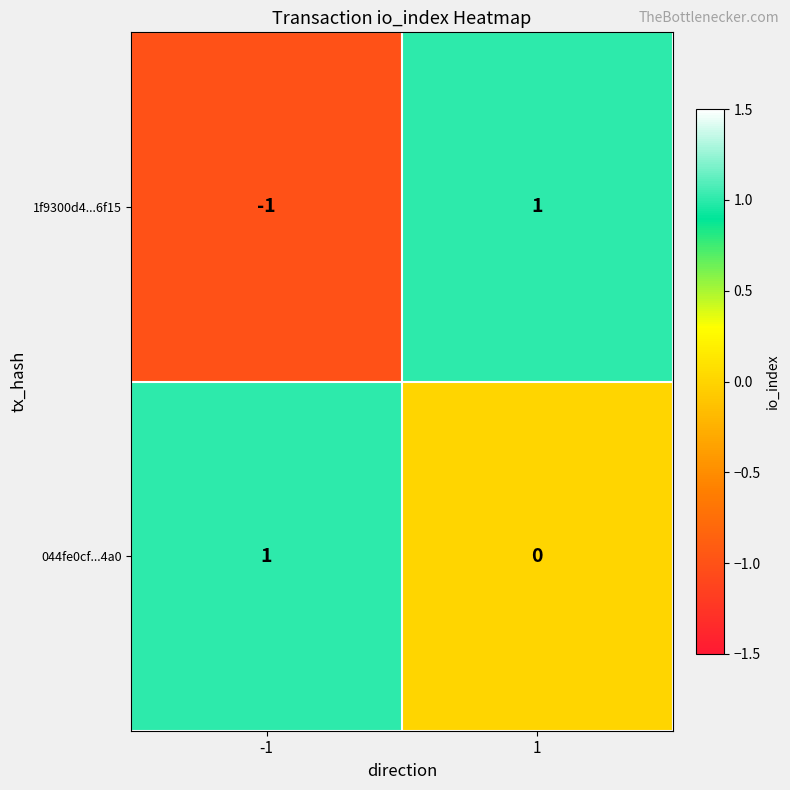

The 1f9300d4...6f15 series shows 1 at 1. True or false?

True